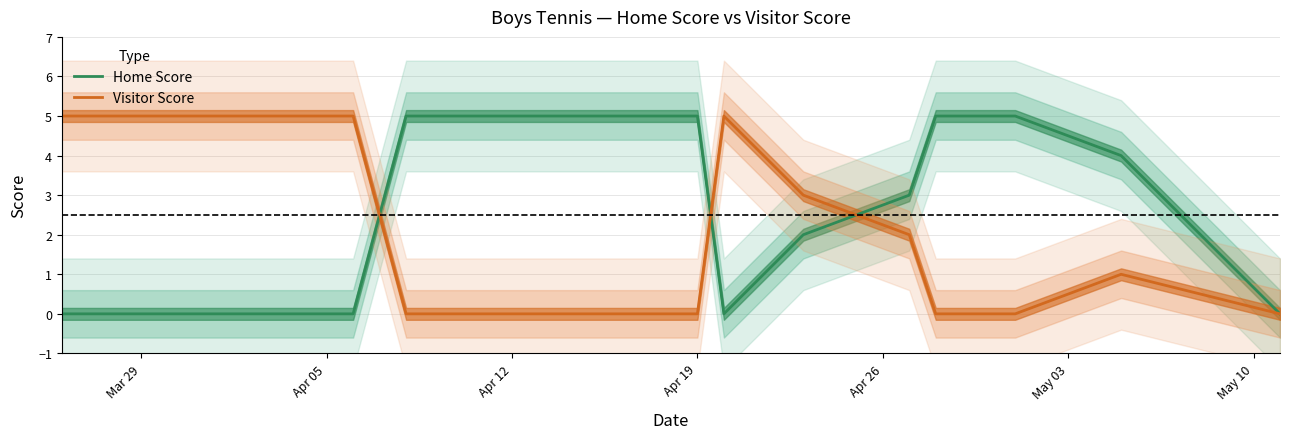

Reading right to left, transcribe all the data shown in this chart.

Home Score: 0	4	5	5	3	2	0	5	5	5	0	0
Visitor Score: 0	1	0	0	2	3	5	0	0	0	5	5